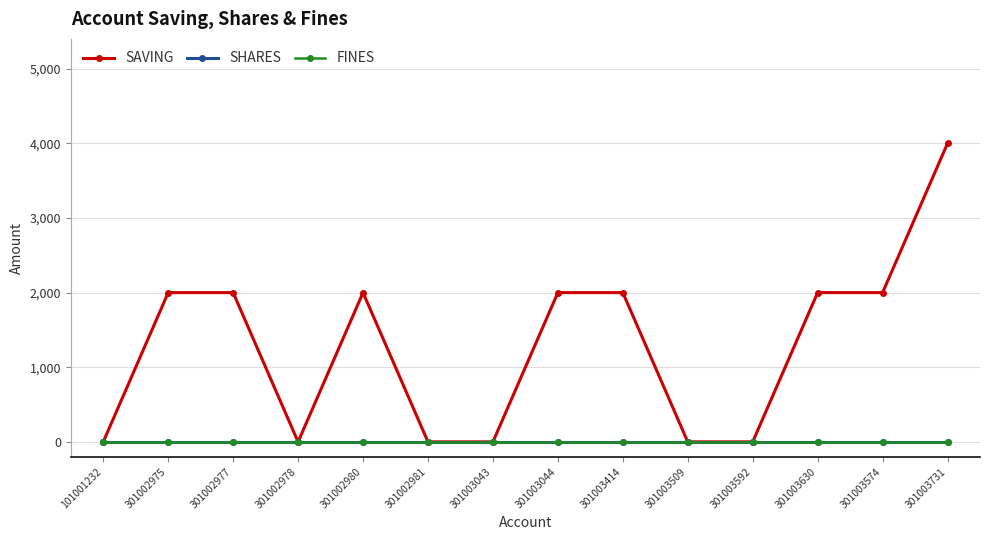

Between 301003044 and 301003509, which series saw the biggest shift?

SAVING